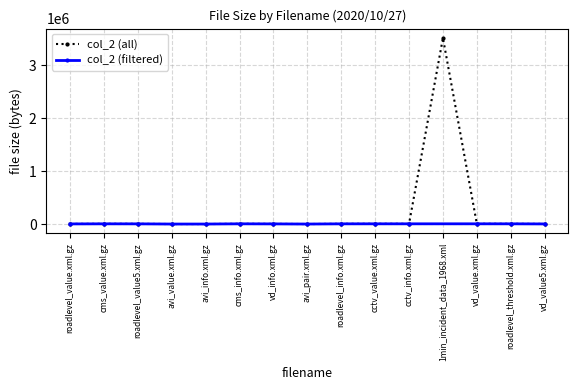

What is the change in value from vd_info.xml.gz to roadlevel_info.xml.gz?

+1056